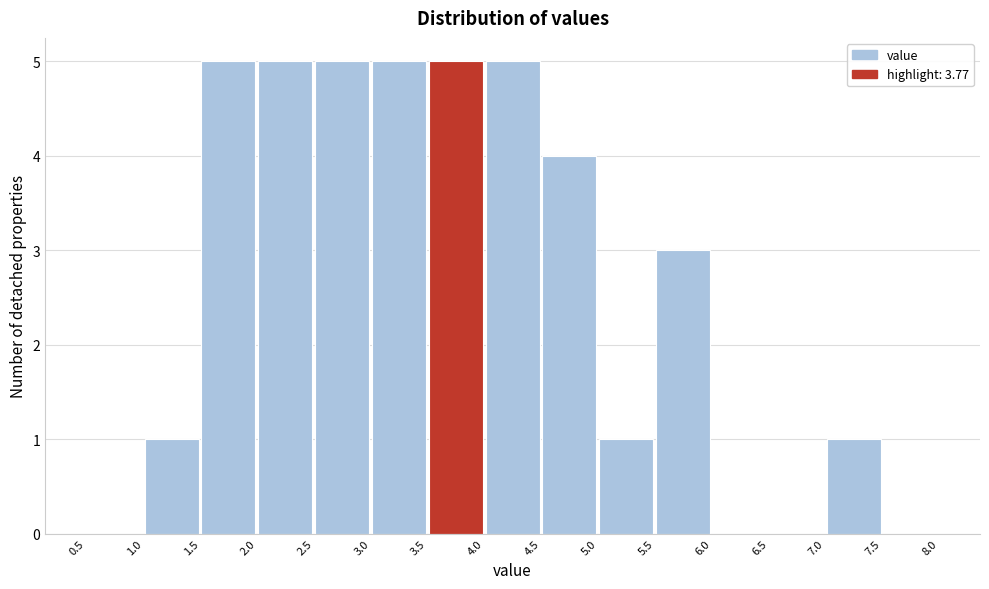

How tall is the bar that spans 3.5 to 4.0 on the x-axis? The values are not printed on the chart, so give them approximately, as read against the axis.

5